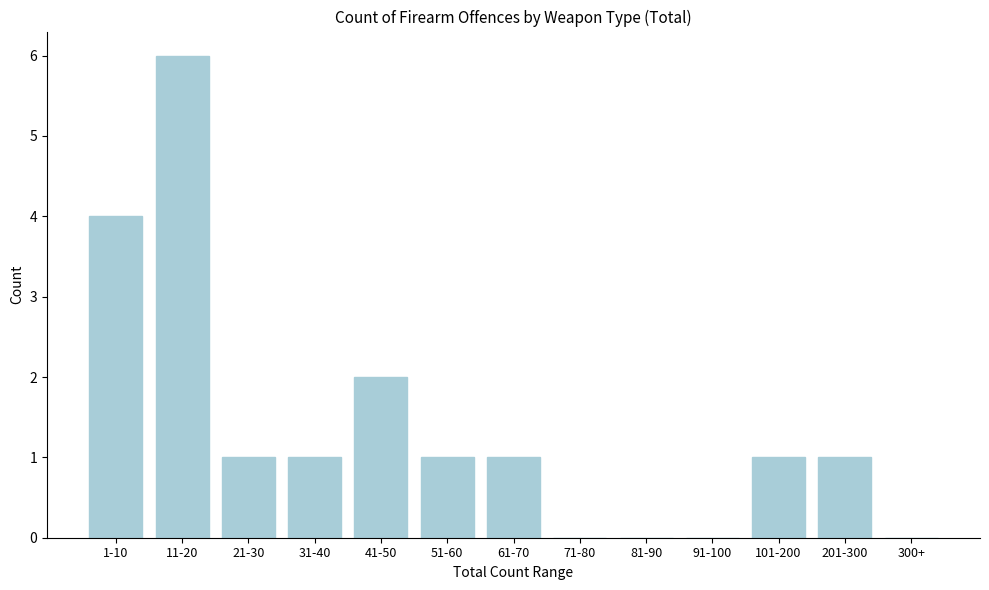

Reading left to right, what are all the values shown in this chart?

1-10=4	11-20=6	21-30=1	31-40=1	41-50=2	51-60=1	61-70=1	71-80=0	81-90=0	91-100=0	101-200=1	201-300=1	300+=0